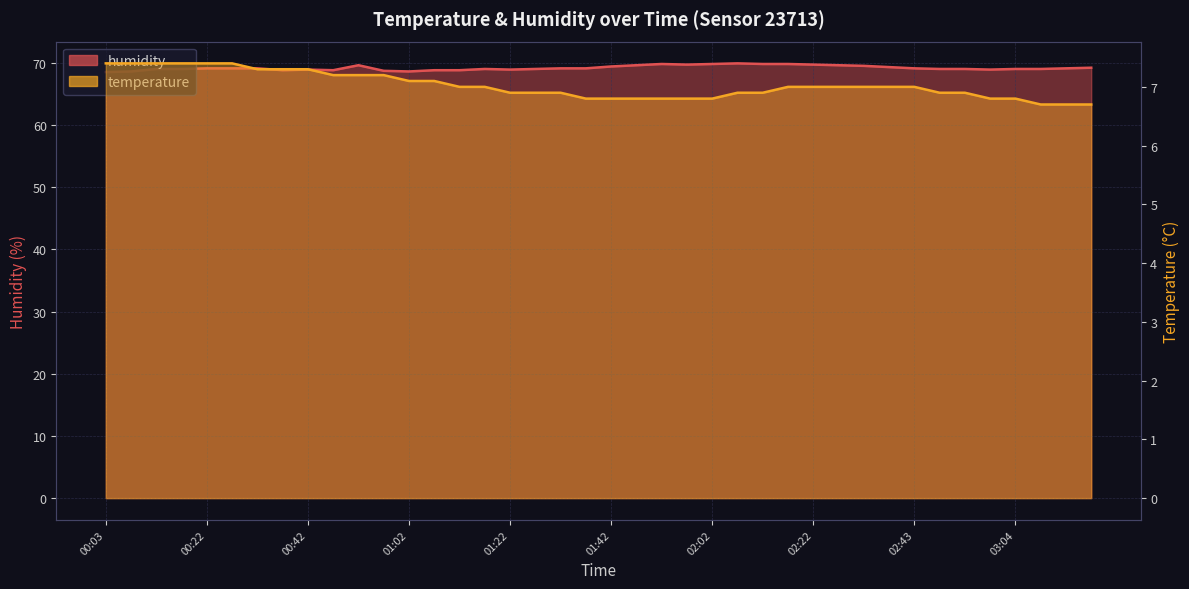

Rank the series at 01:17 from lowest to highest value.

temperature, humidity